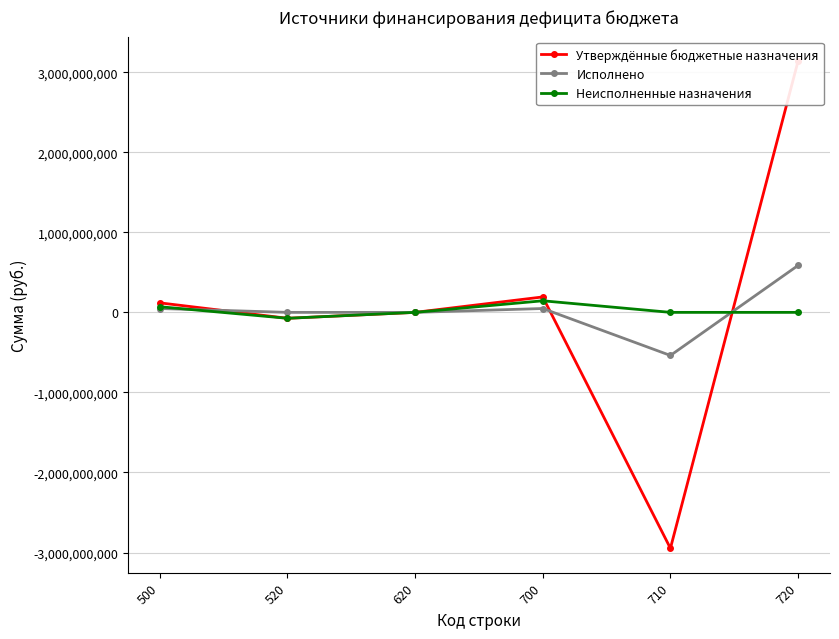

Does the chart have visible grid lines?

Yes